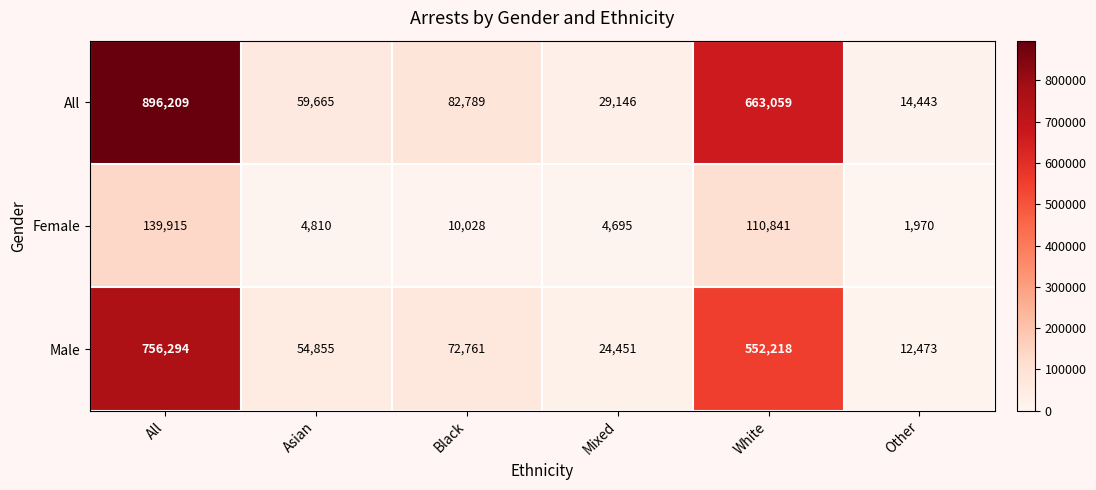

What is the maximum value shown in the chart?

896209